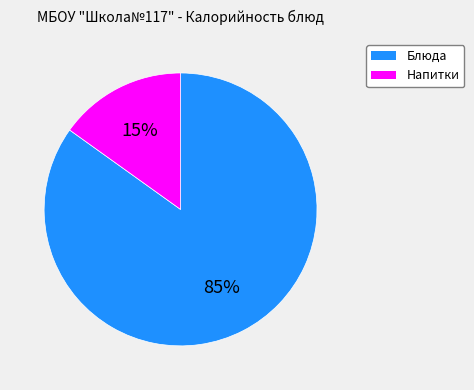

How many slices are in this pie chart?

2